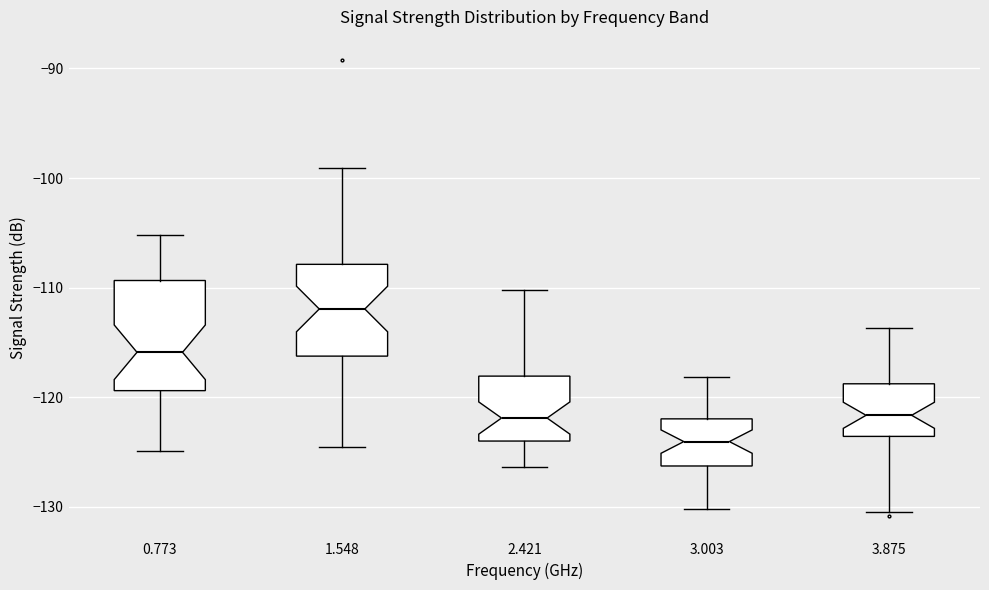

Comparing the boxes themselves (not the whiskers), which one is the tallest?

0.773